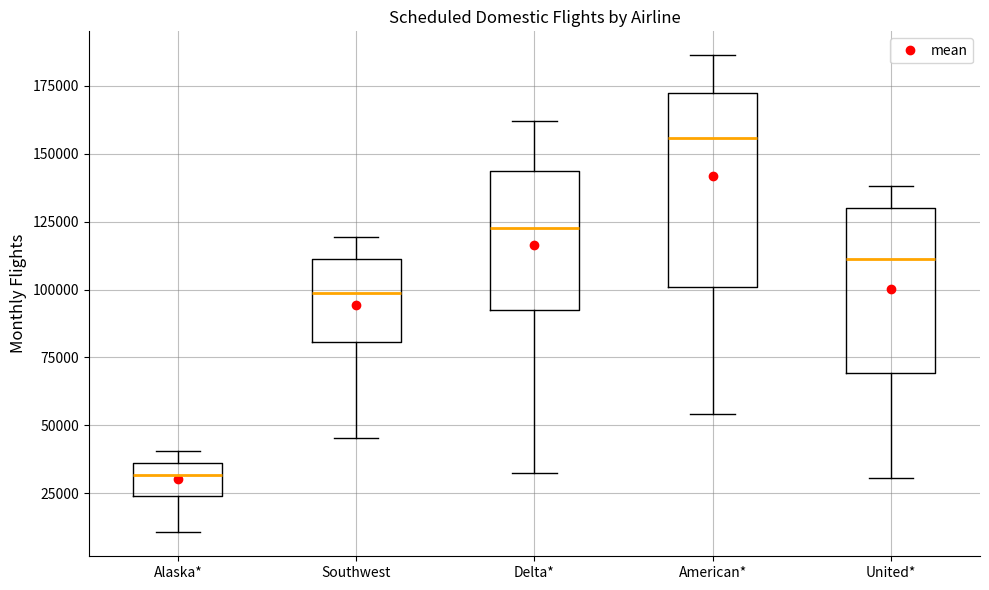

Where does the lower whisker of the box for American* end on the y-axis? The values are not printed on the chart, so give them approximately, as read against the axis.

55000